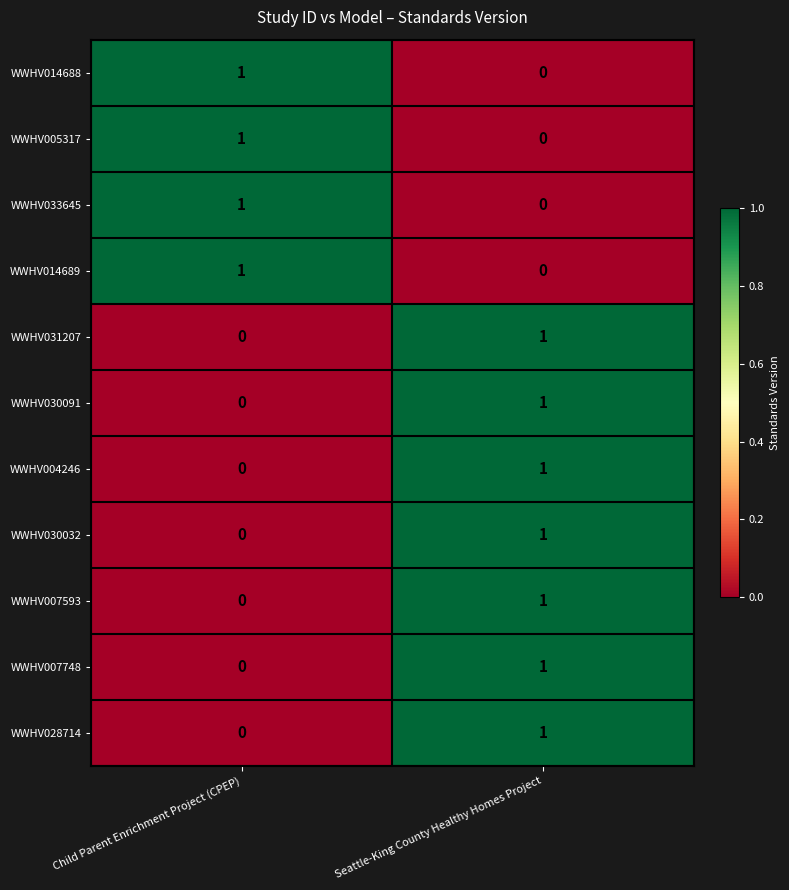

At which category is the sum across all series the highest?

Seattle-King County Healthy Homes Project